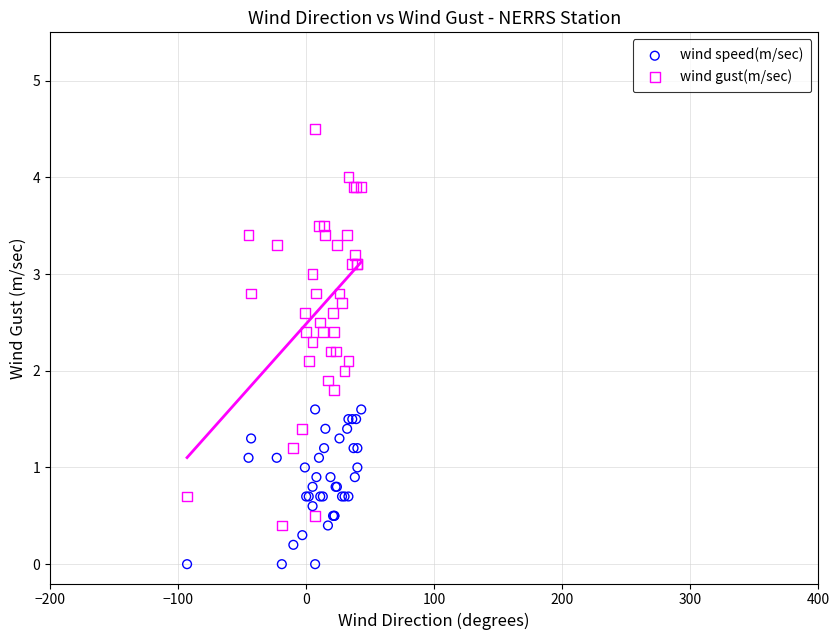

Which series reaches the minimum Y coordinate?

wind speed(m/sec)